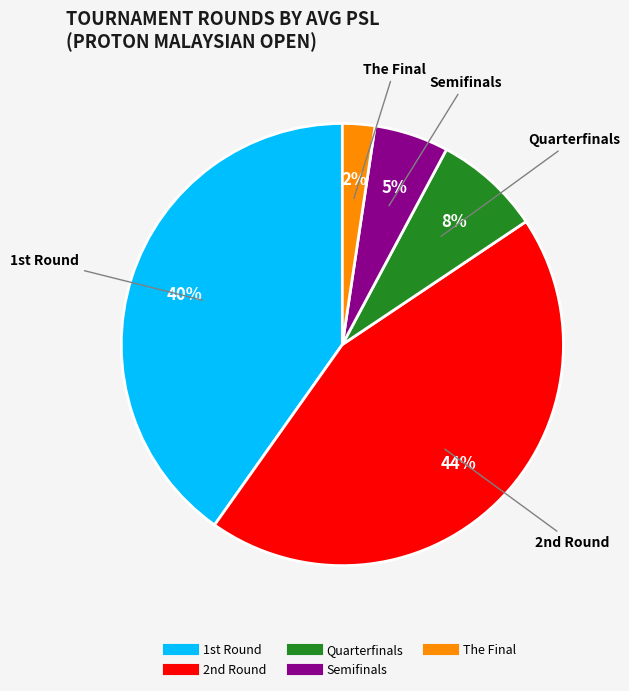

Rank the categories by value from highest to lowest.

2nd Round, 1st Round, Quarterfinals, Semifinals, The Final